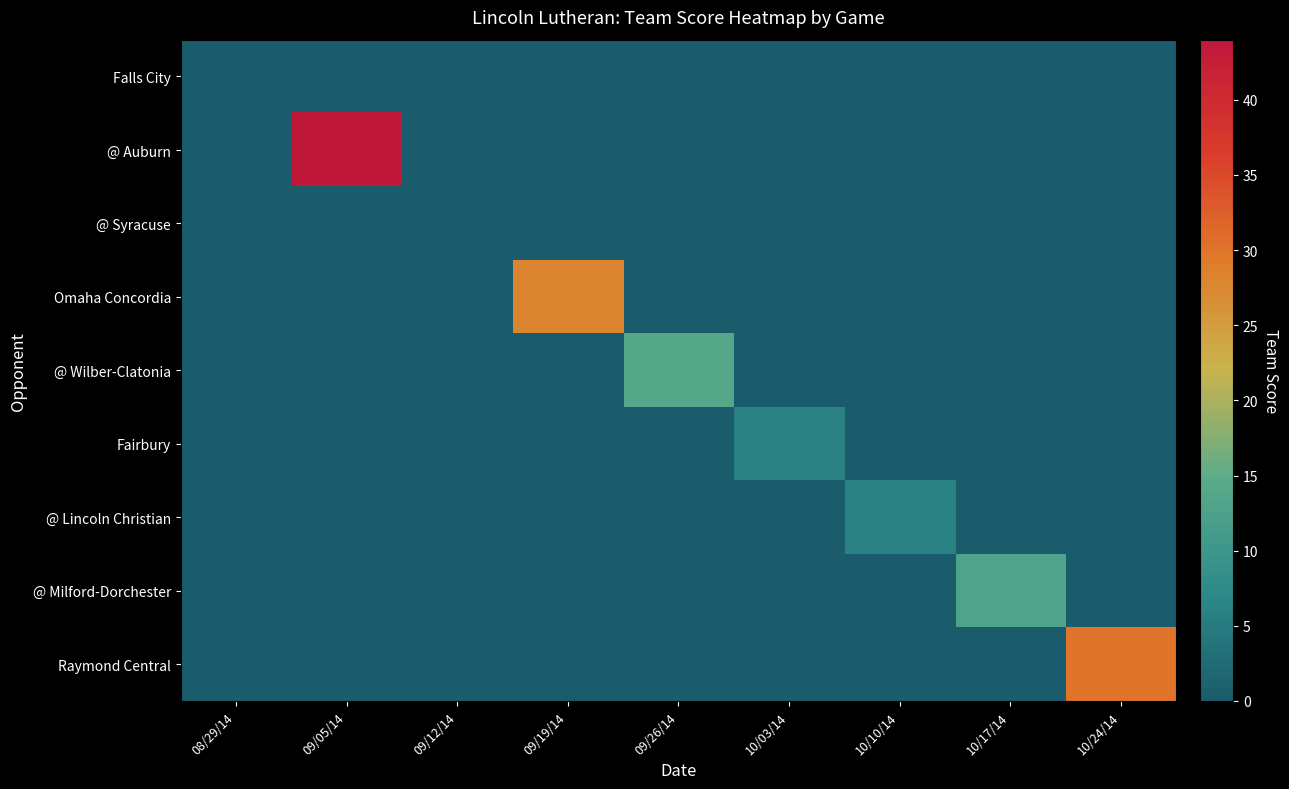

Reading right to left, list all the values displayed in this chart.

Falls City: 10/24/14=0	10/17/14=0	10/10/14=0	10/03/14=0	09/26/14=0	09/19/14=0	09/12/14=0	09/05/14=0	08/29/14=0
@ Auburn: 10/24/14=0	10/17/14=0	10/10/14=0	10/03/14=0	09/26/14=0	09/19/14=0	09/12/14=0	09/05/14=44	08/29/14=0
@ Syracuse: 10/24/14=0	10/17/14=0	10/10/14=0	10/03/14=0	09/26/14=0	09/19/14=0	09/12/14=0	09/05/14=0	08/29/14=0
Omaha Concordia: 10/24/14=0	10/17/14=0	10/10/14=0	10/03/14=0	09/26/14=0	09/19/14=28	09/12/14=0	09/05/14=0	08/29/14=0
@ Wilber-Clatonia: 10/24/14=0	10/17/14=0	10/10/14=0	10/03/14=0	09/26/14=14	09/19/14=0	09/12/14=0	09/05/14=0	08/29/14=0
Fairbury: 10/24/14=0	10/17/14=0	10/10/14=0	10/03/14=6	09/26/14=0	09/19/14=0	09/12/14=0	09/05/14=0	08/29/14=0
@ Lincoln Christian: 10/24/14=0	10/17/14=0	10/10/14=6	10/03/14=0	09/26/14=0	09/19/14=0	09/12/14=0	09/05/14=0	08/29/14=0
@ Milford-Dorchester: 10/24/14=0	10/17/14=13	10/10/14=0	10/03/14=0	09/26/14=0	09/19/14=0	09/12/14=0	09/05/14=0	08/29/14=0
Raymond Central: 10/24/14=30	10/17/14=0	10/10/14=0	10/03/14=0	09/26/14=0	09/19/14=0	09/12/14=0	09/05/14=0	08/29/14=0